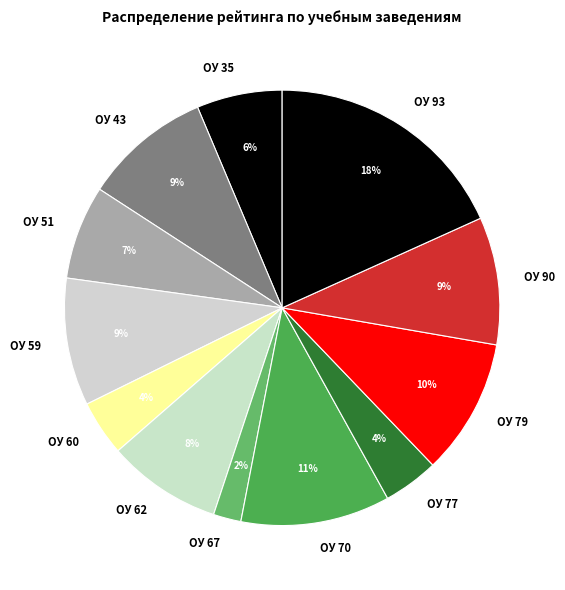

Do ОУ 51 and ОУ 59 together represent more than half of the pie?

No